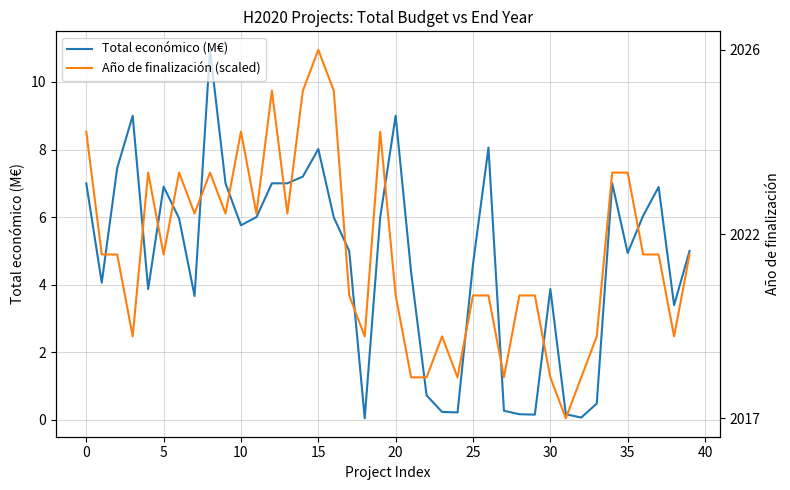

At which label does Año de finalización (scaled) reach its minimum?

31